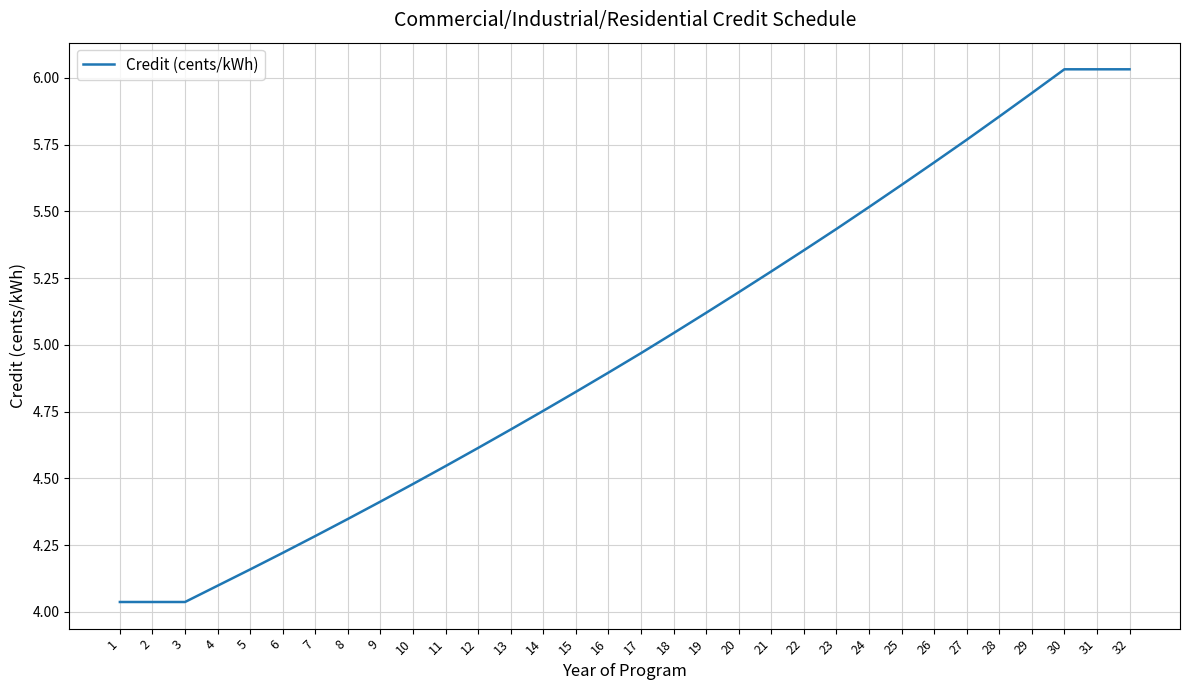

What is the difference between the maximum and minimum values?

2.0